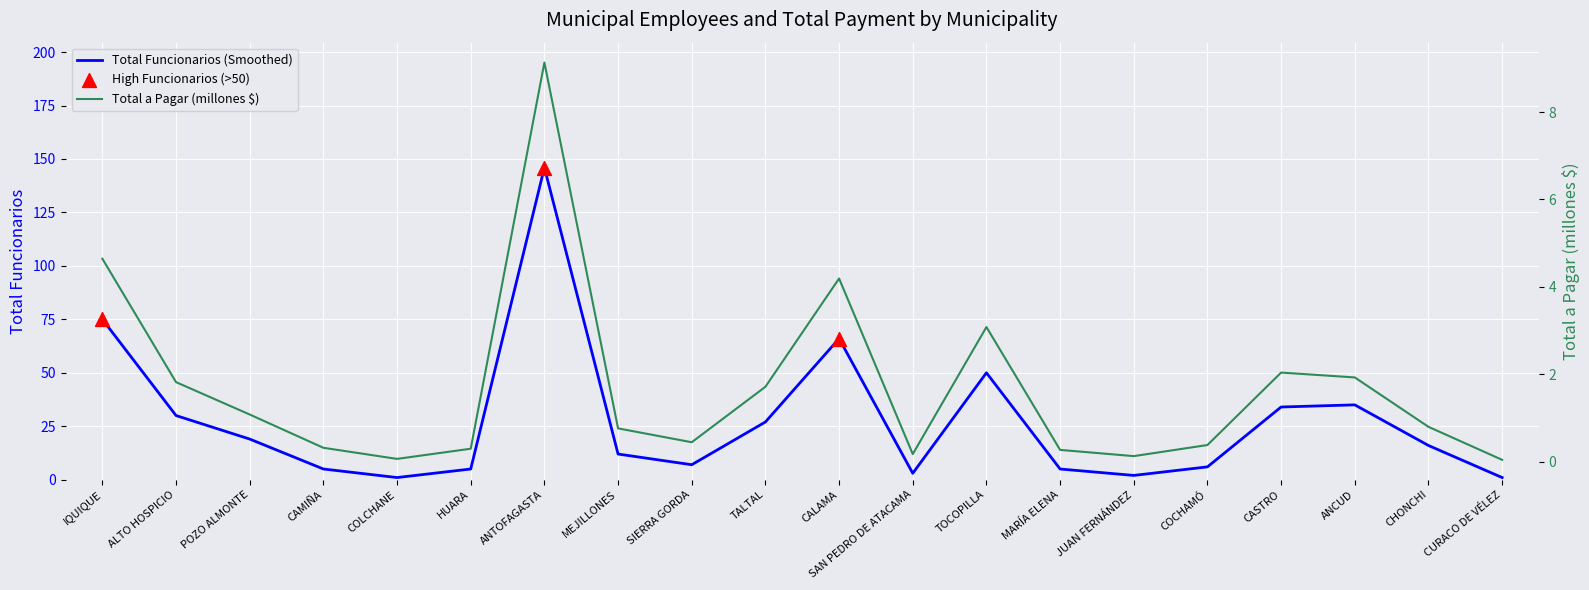

At which category is the sum across all series the highest?

ANTOFAGASTA